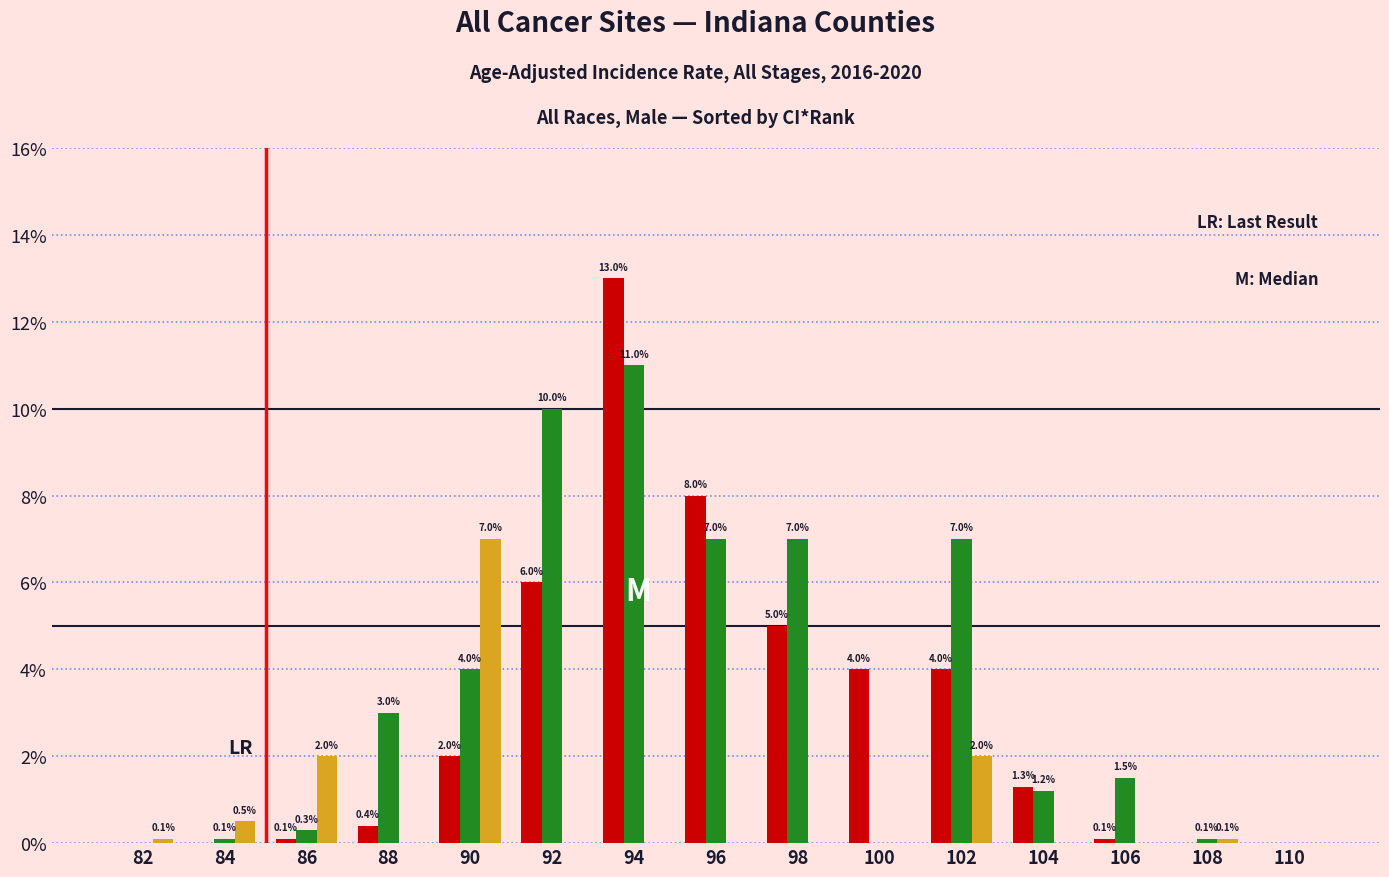

At which category is the sum across all series the highest?

94